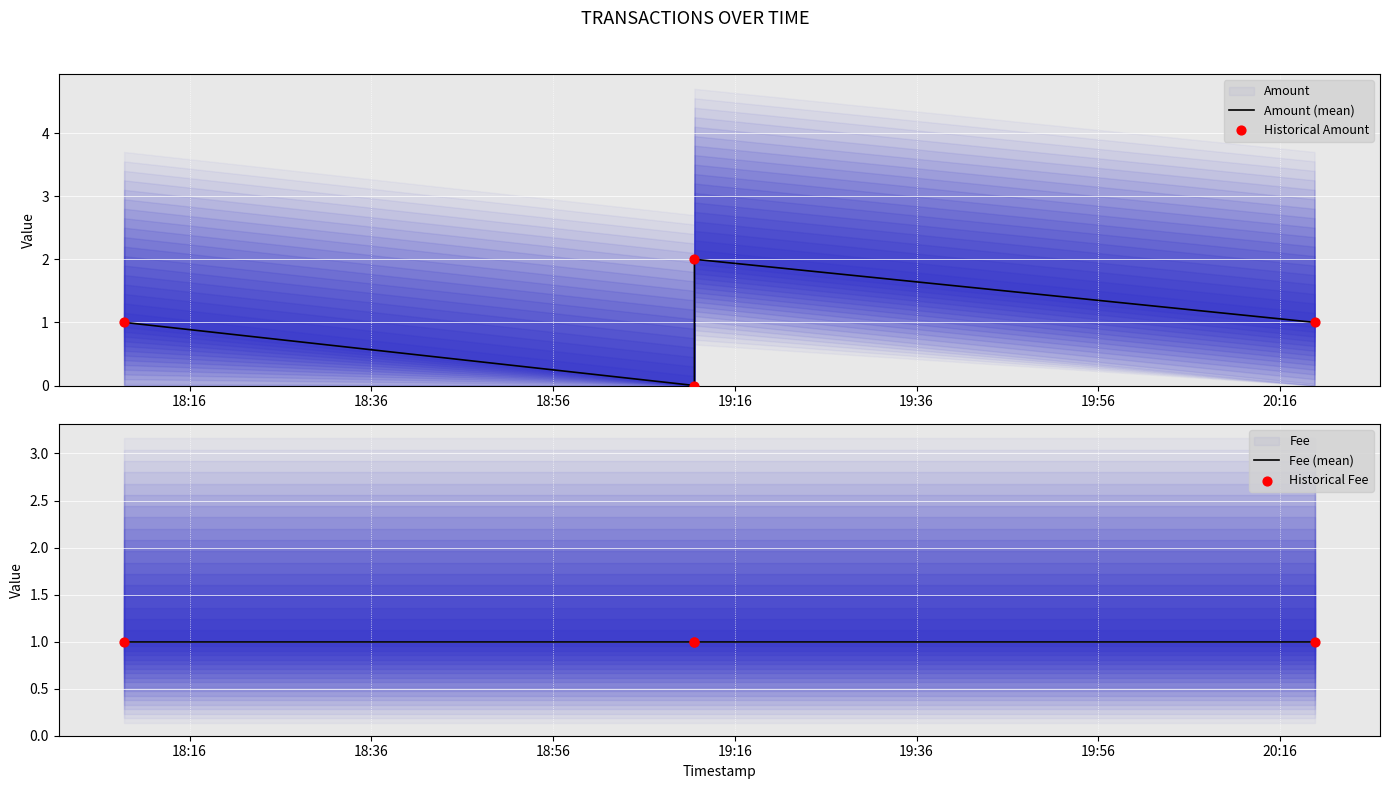

Which series reaches the maximum Y coordinate?

Amount (mean)